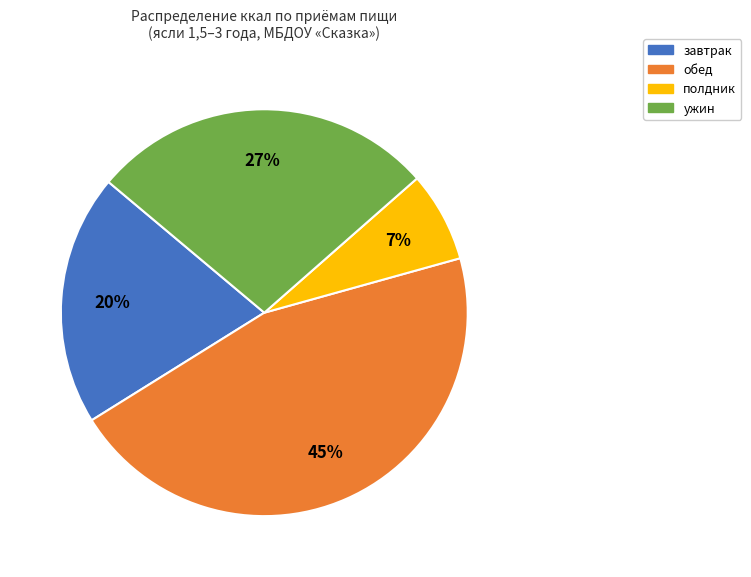

Is there a majority slice in this chart?

No